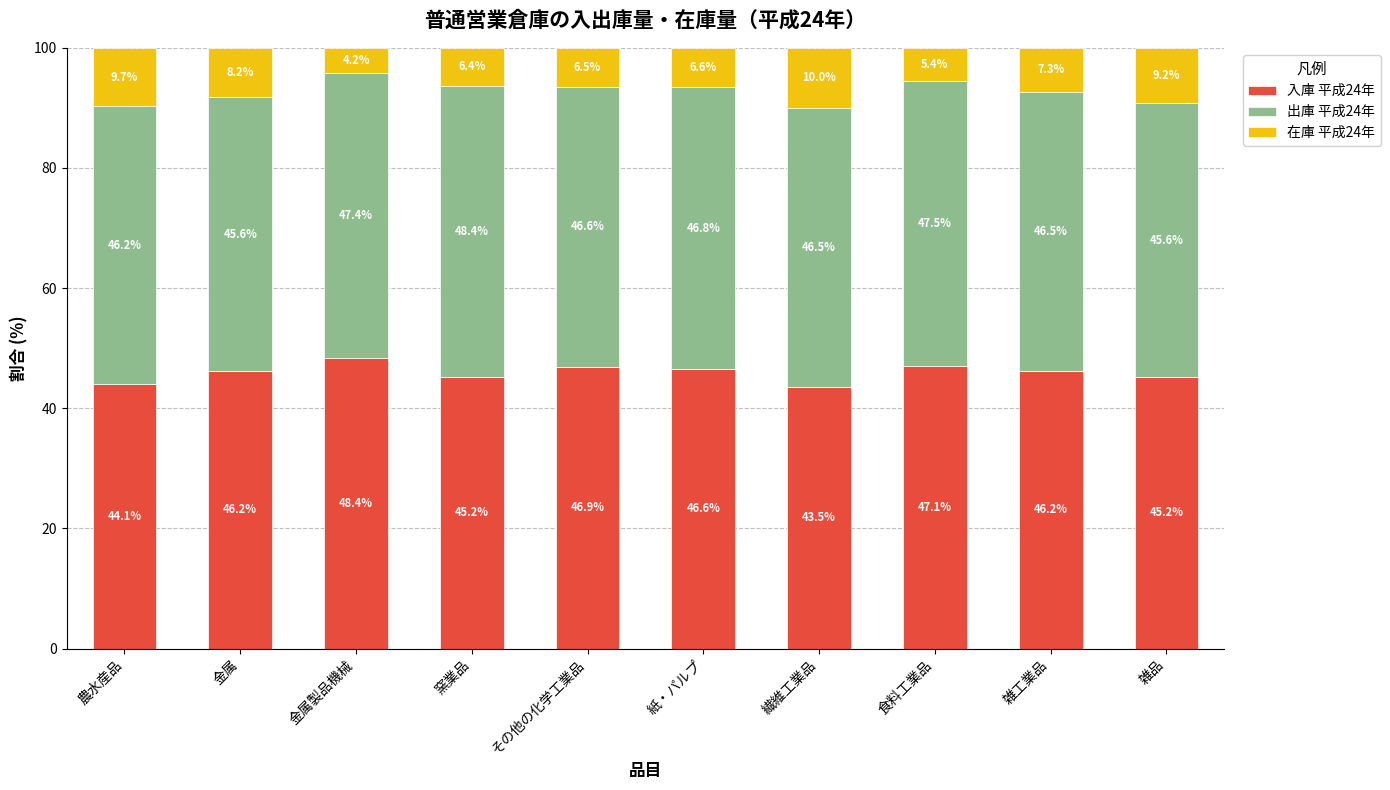

What is the total value across all series at 金属?

100.0